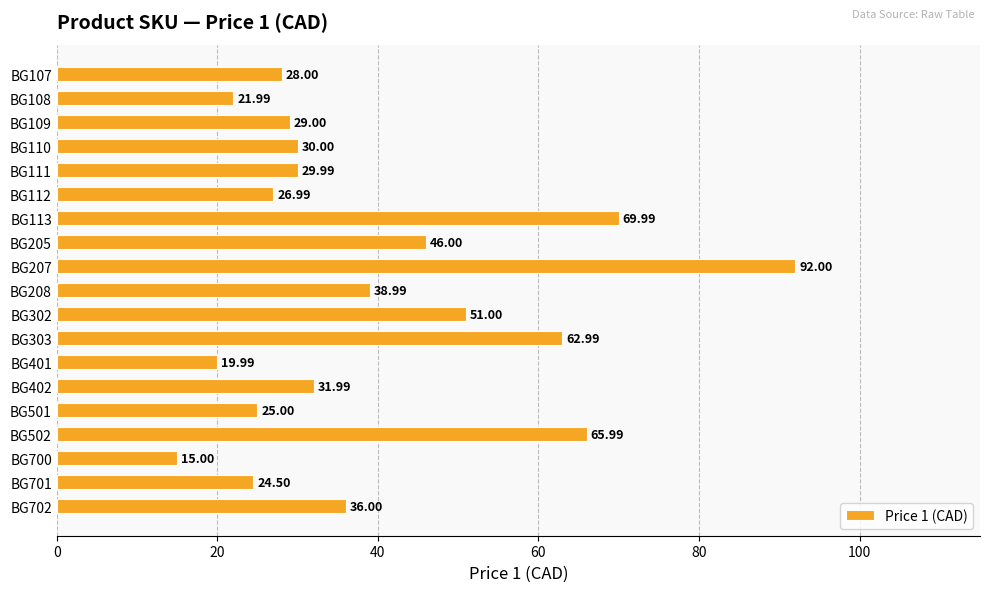

What is the change in value from BG401 to BG702?

+16.0